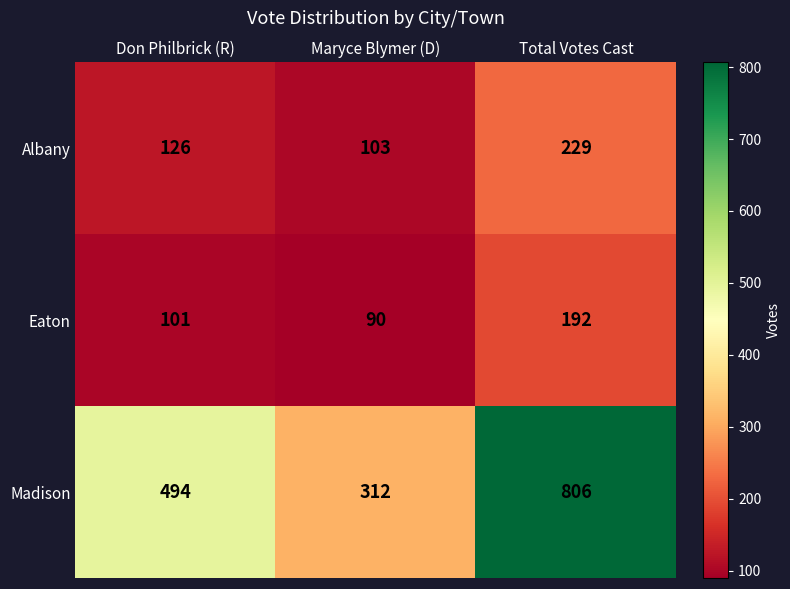

At which label is Madison closest to 559?

Don Philbrick (R)